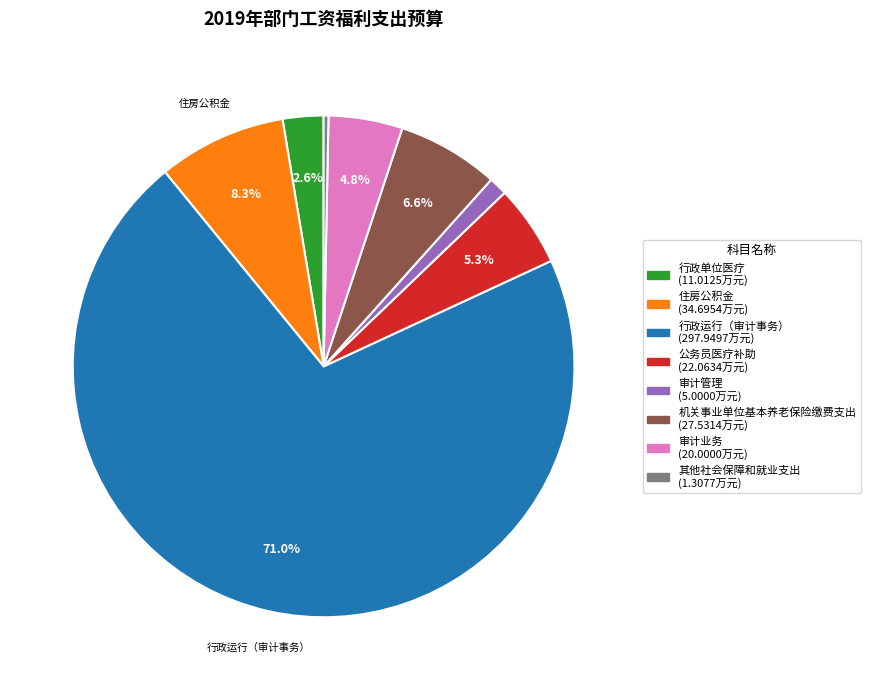

Does any single category account for the majority?

Yes